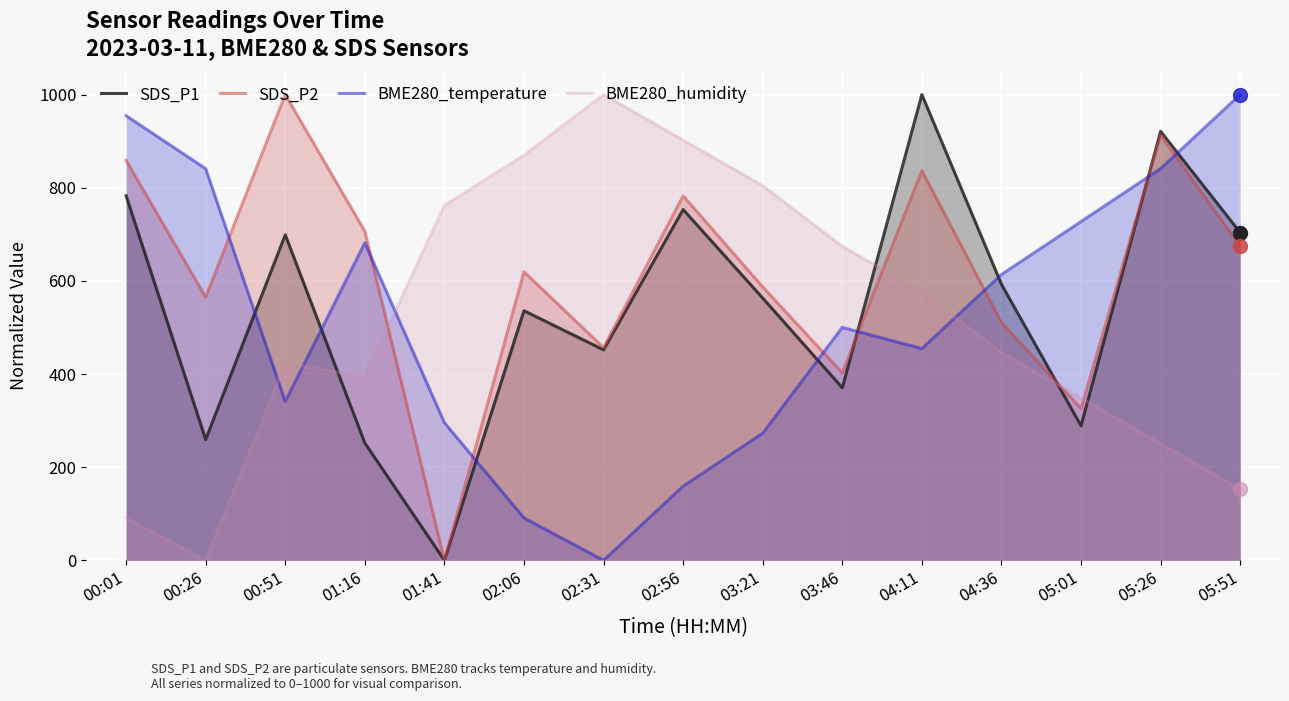

Which series has the largest Y range (max minus min)?

SDS_P1